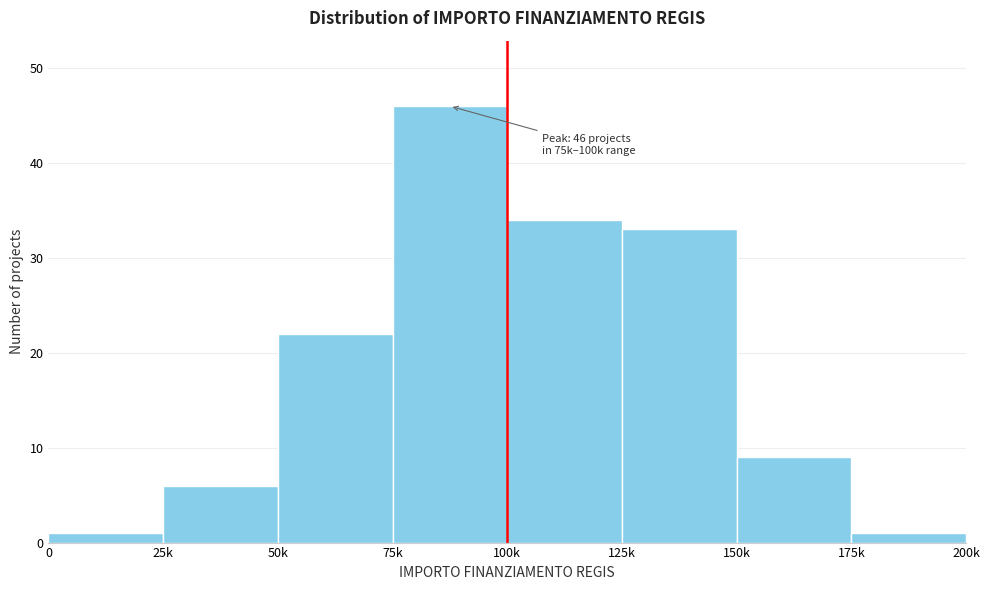

Reading left to right, list all the values displayed in this chart.

0=1	25k=6	50k=22	75k=46	100k=34	125k=33	150k=9	175k=1